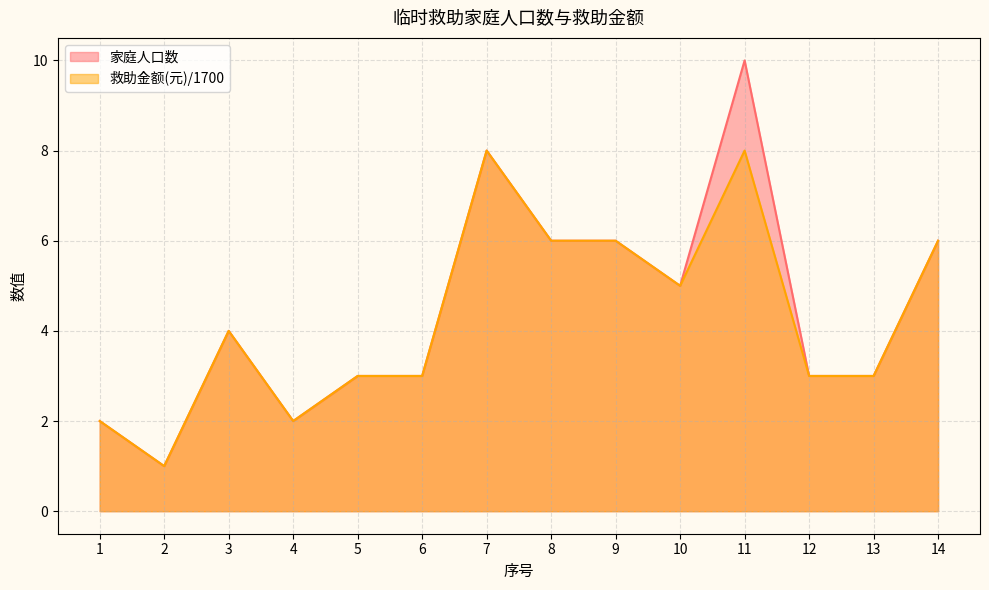

Does the chart display data point markers on the line(s)?

No